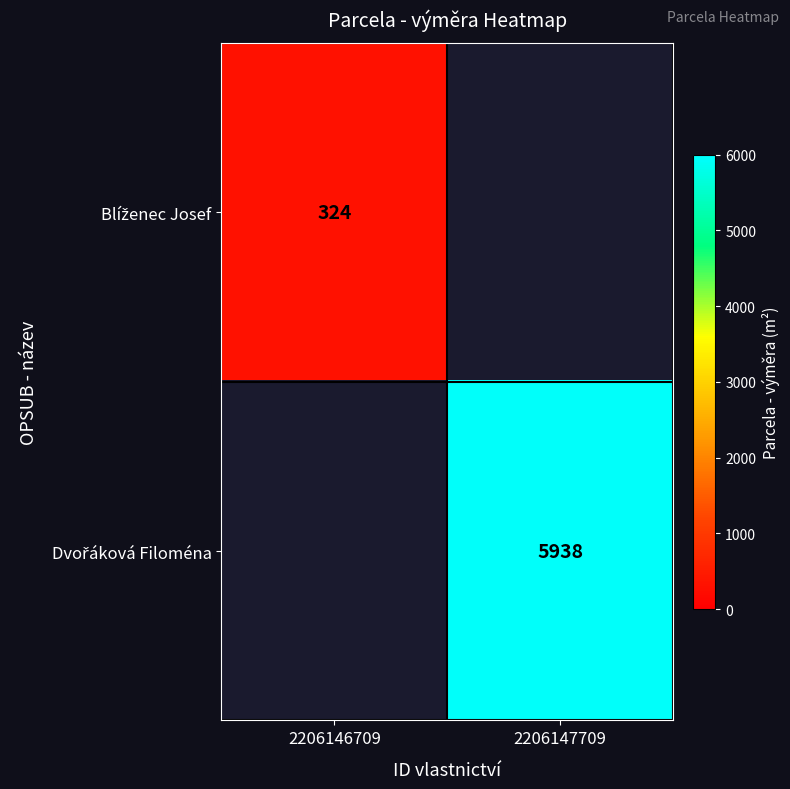

At how many categories does at least one series exceed 5566?

1